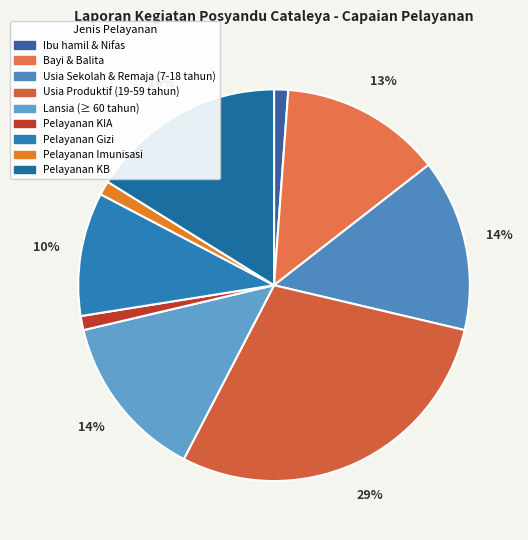

The Usia Sekolah & Remaja (7-18 tahun) slice represents 7% of the pie. True or false?

False